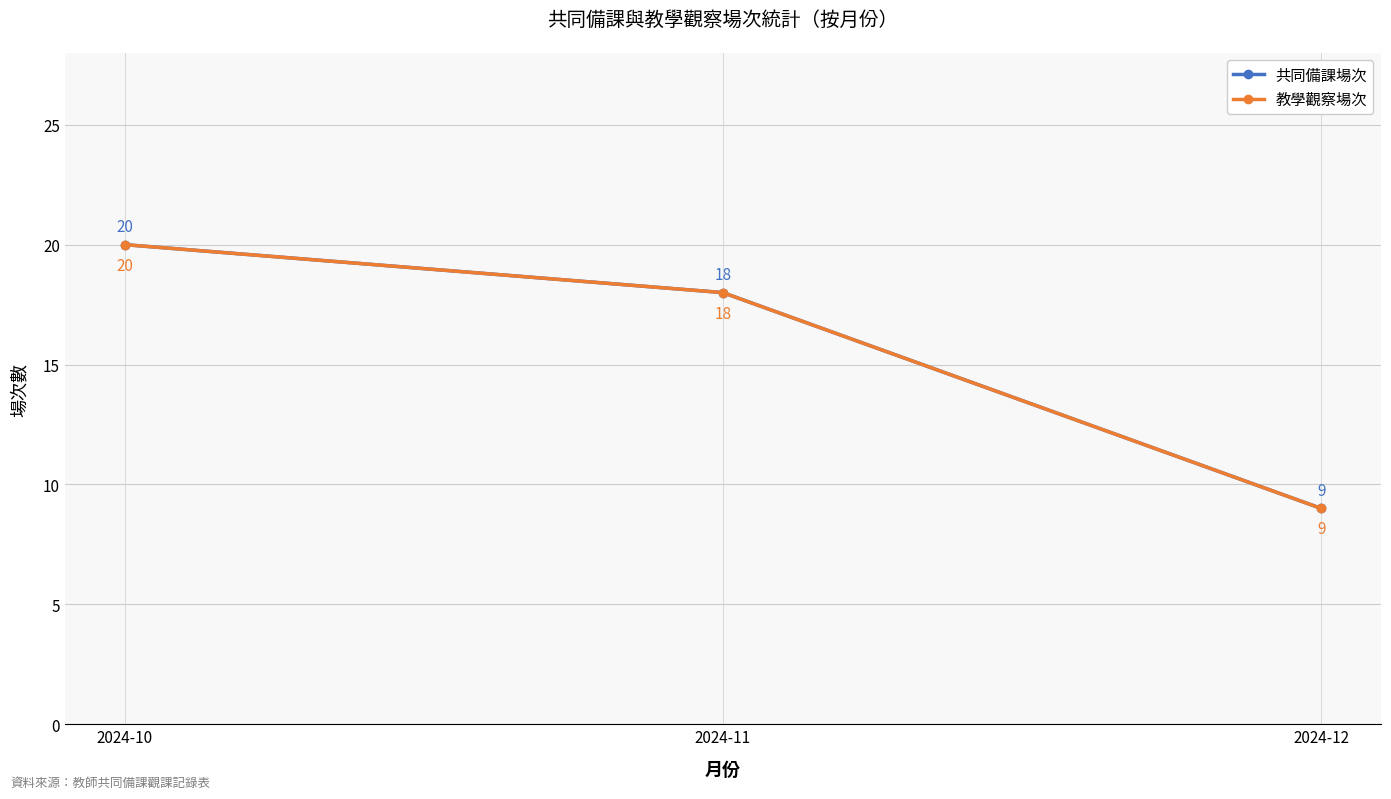

At which category is the sum across all series the highest?

2024-10